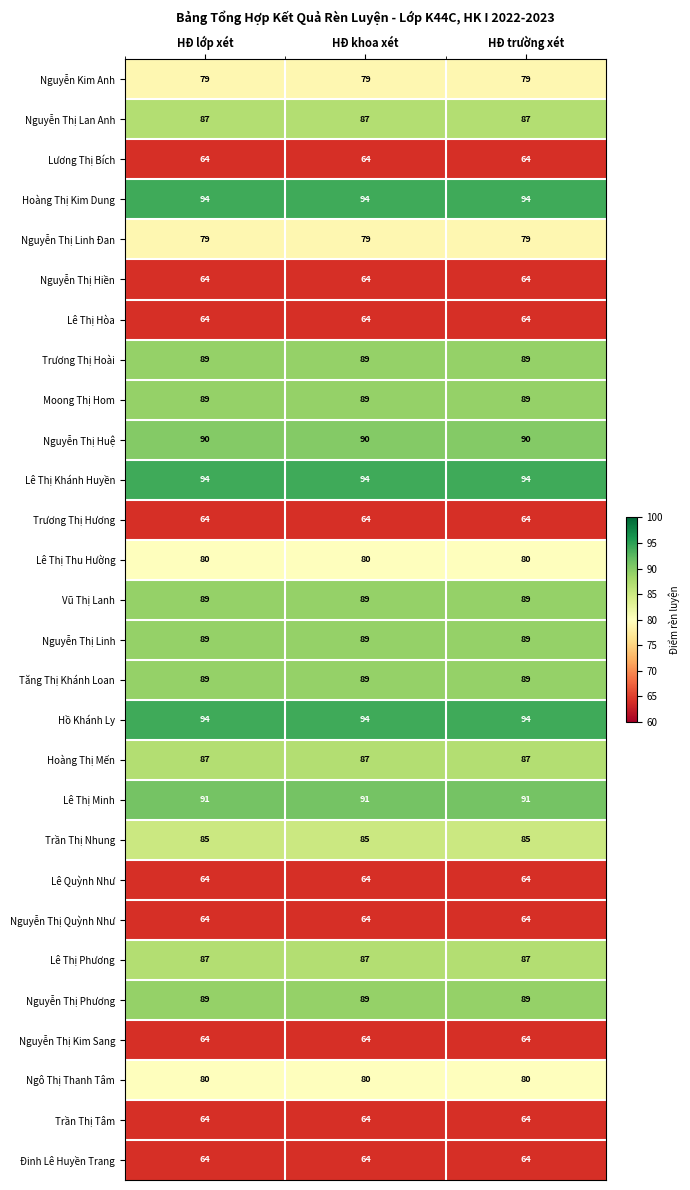

True or false: Trần Thị Nhung has a value of 114 at HĐ trường xét.

False